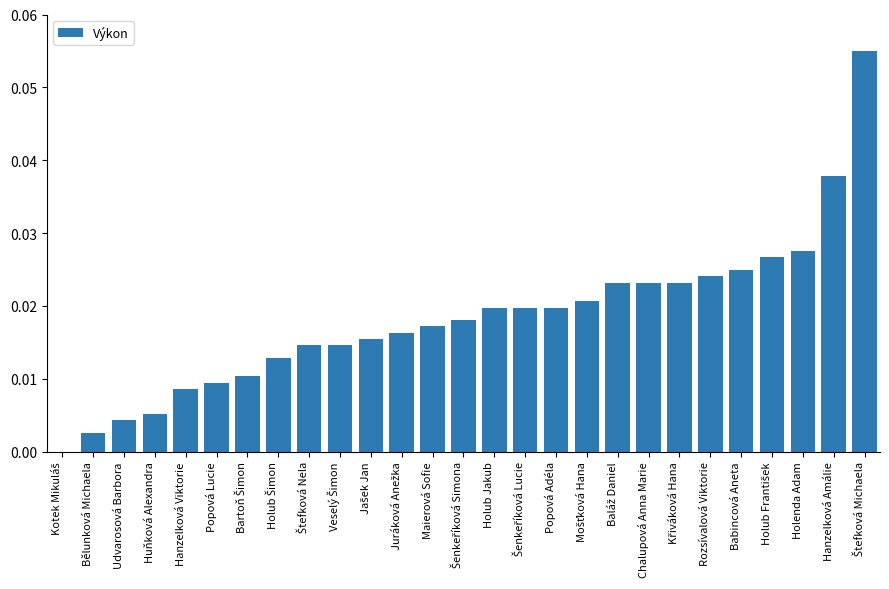

Between Hanzelková Viktorie and Udvarosová Barbora, which is larger?

Hanzelková Viktorie